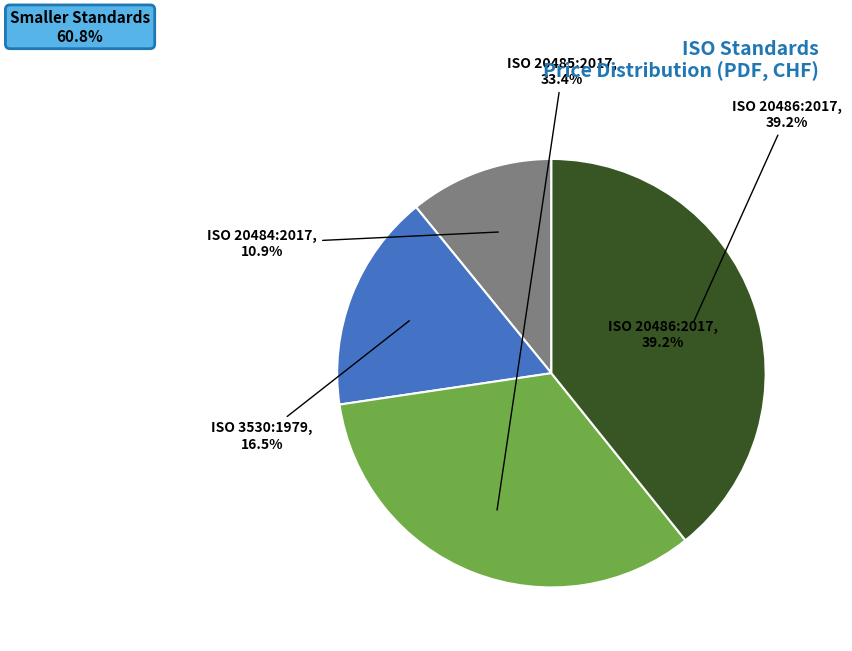

Does any single category account for the majority?

No